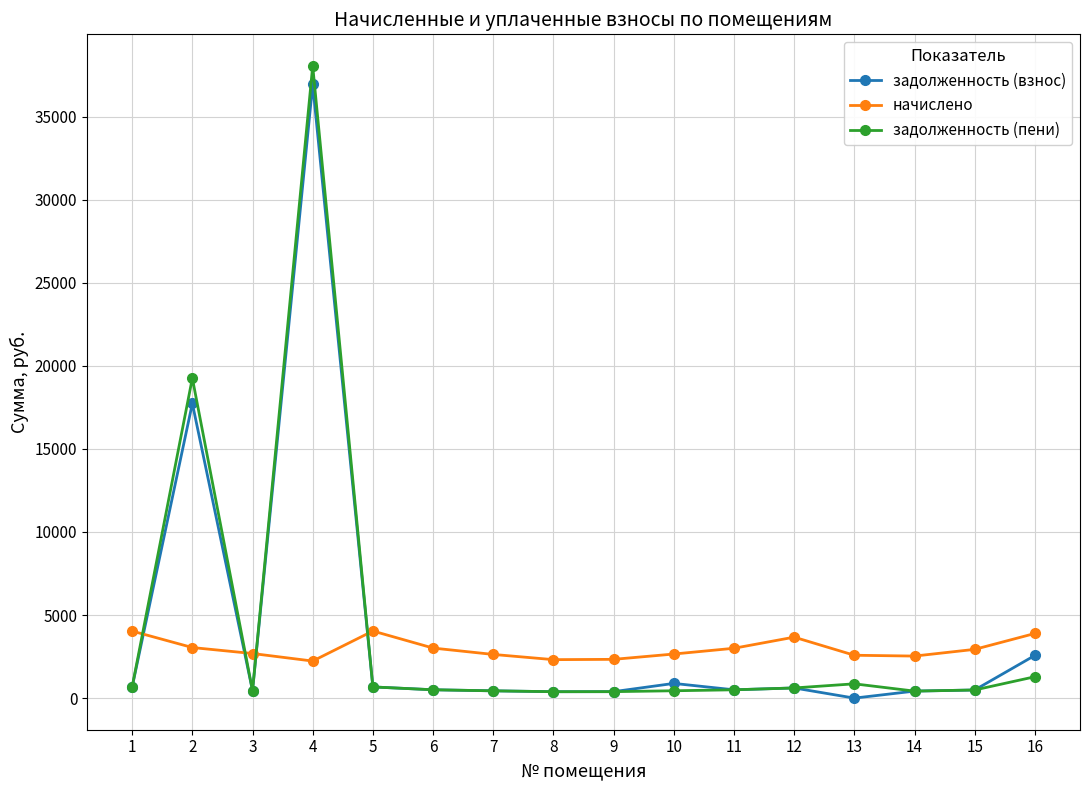

True or false: задолженность (пени) has more than 0 interior local peaks.

True